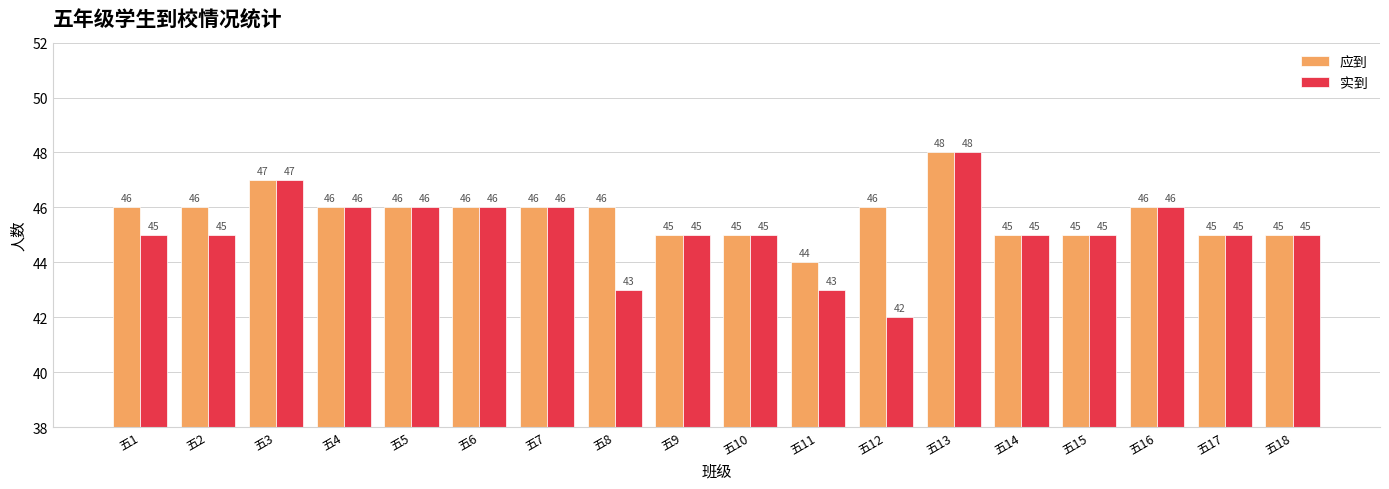

Reading left to right, extract all data points from this chart.

应到: 46	46	47	46	46	46	46	46	45	45	44	46	48	45	45	46	45	45
实到: 45	45	47	46	46	46	46	43	45	45	43	42	48	45	45	46	45	45